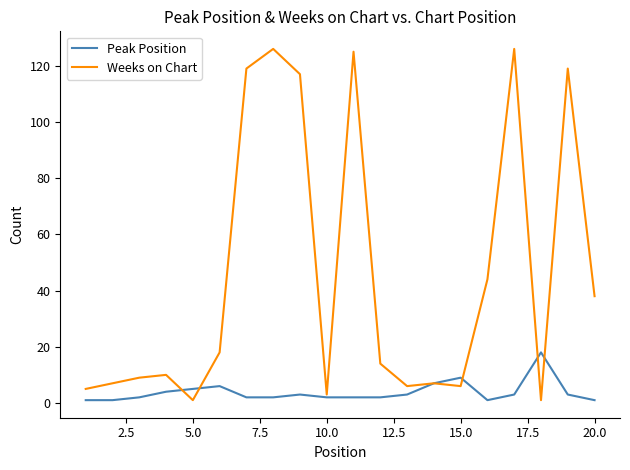

Which series has the widest spread of values?

Weeks on Chart